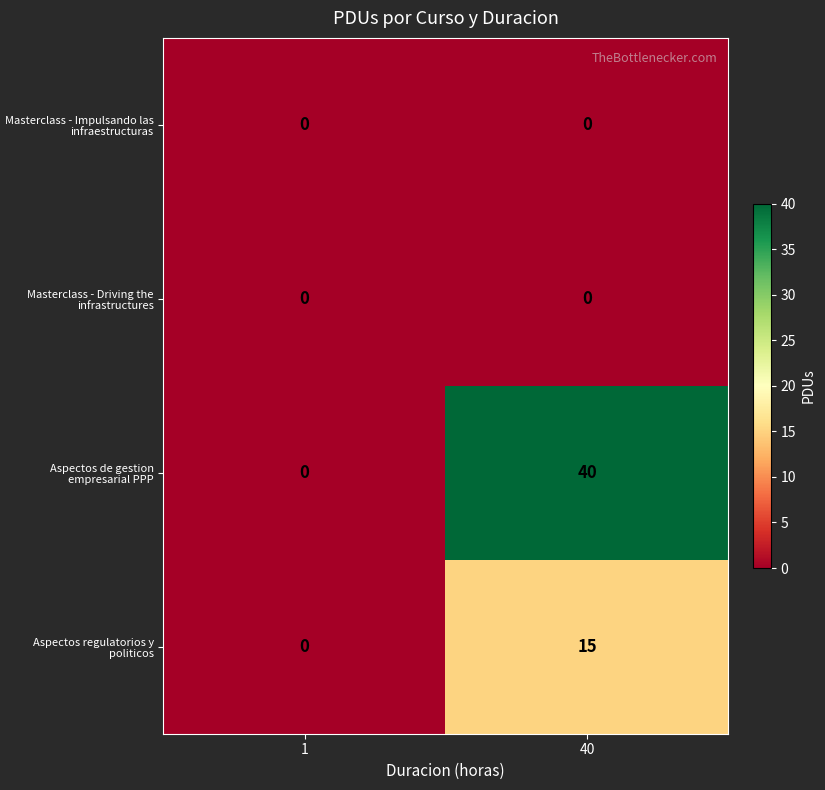

At which category is the sum across all series the highest?

40